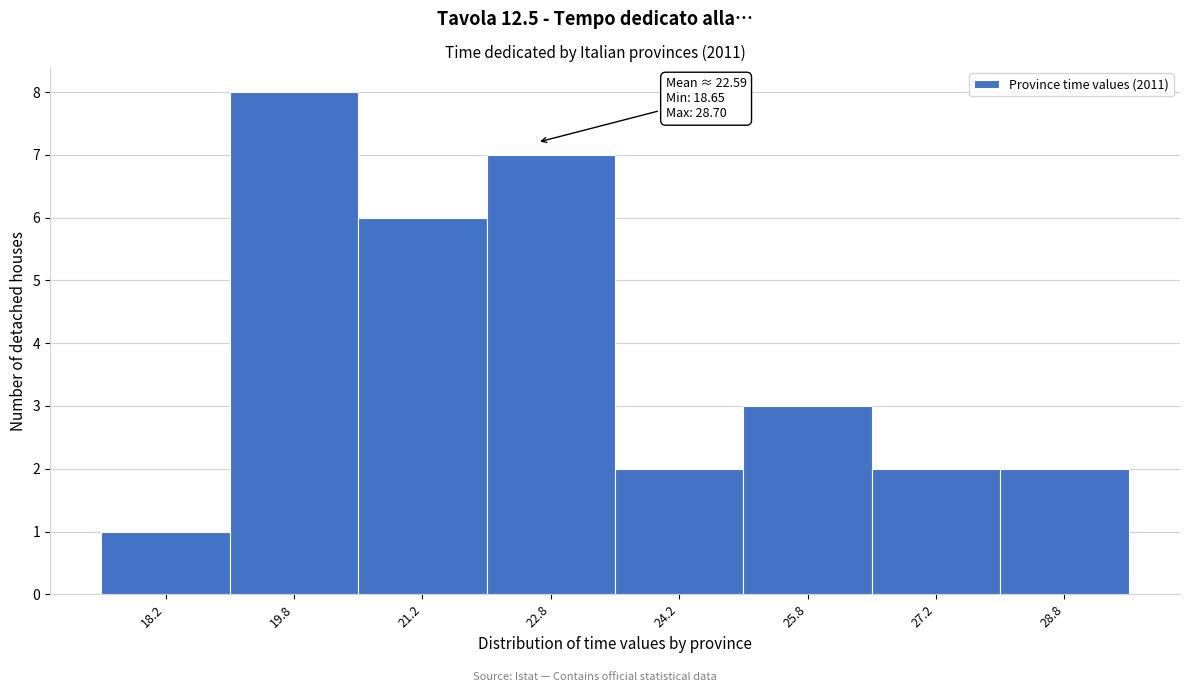

Which range on the x-axis has the tallest bar?

19.0 to 20.5